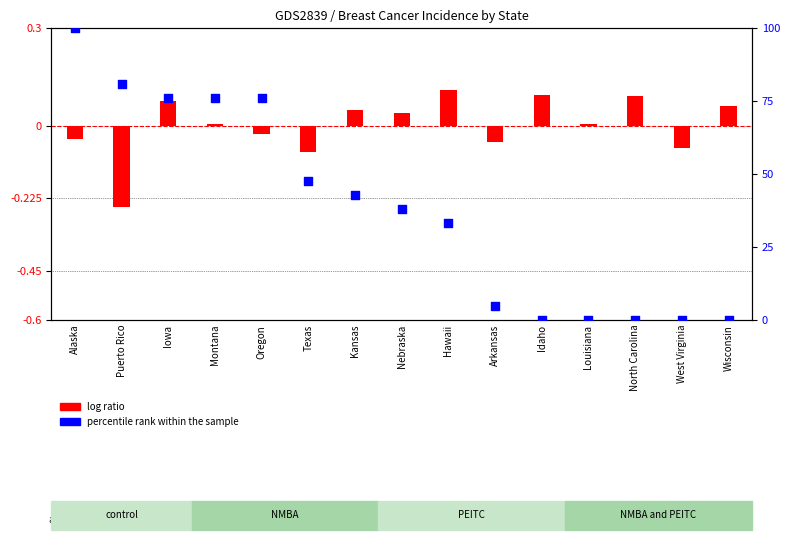

What are all the series names shown in the legend?

log ratio, percentile rank within the sample